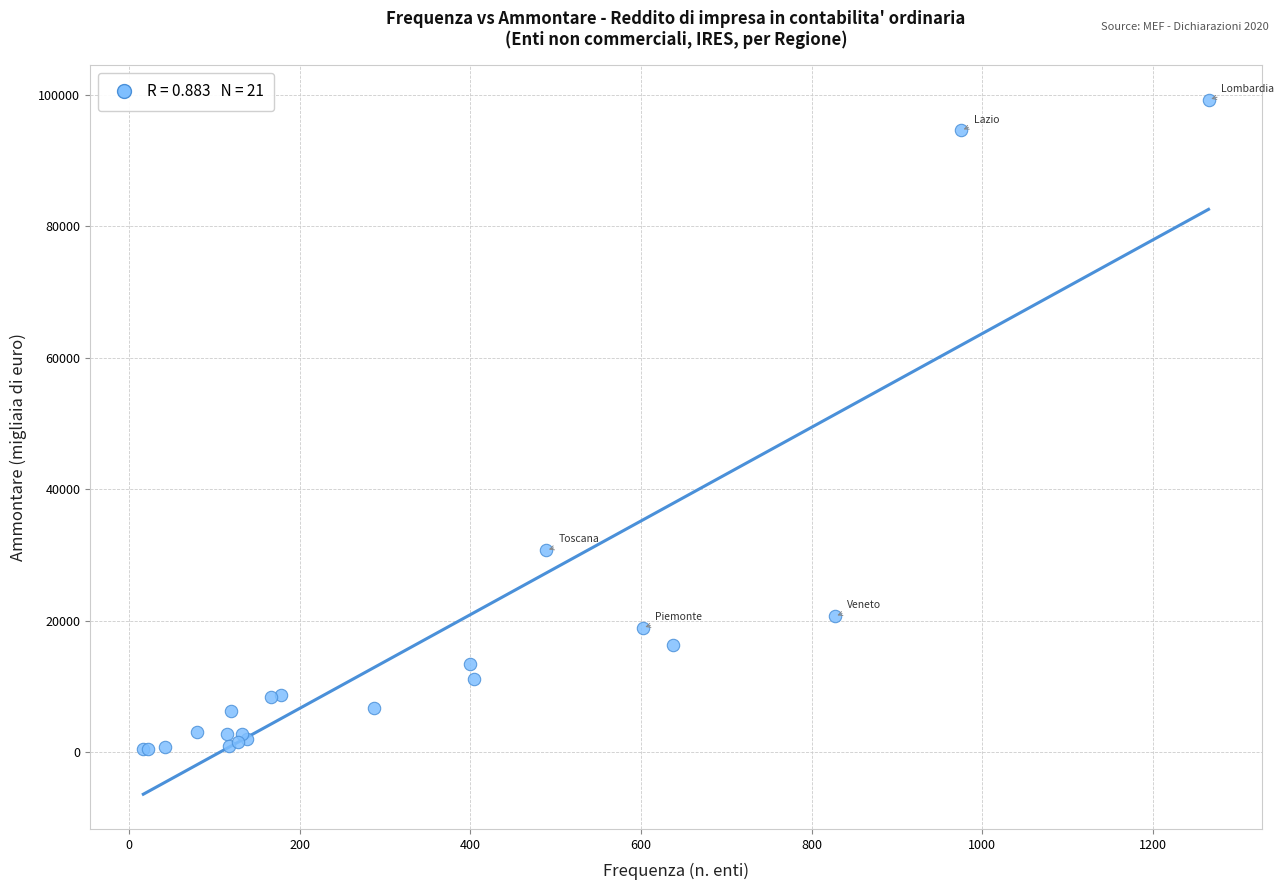

What Y value in the scatter plot is closest to 49878?

30733